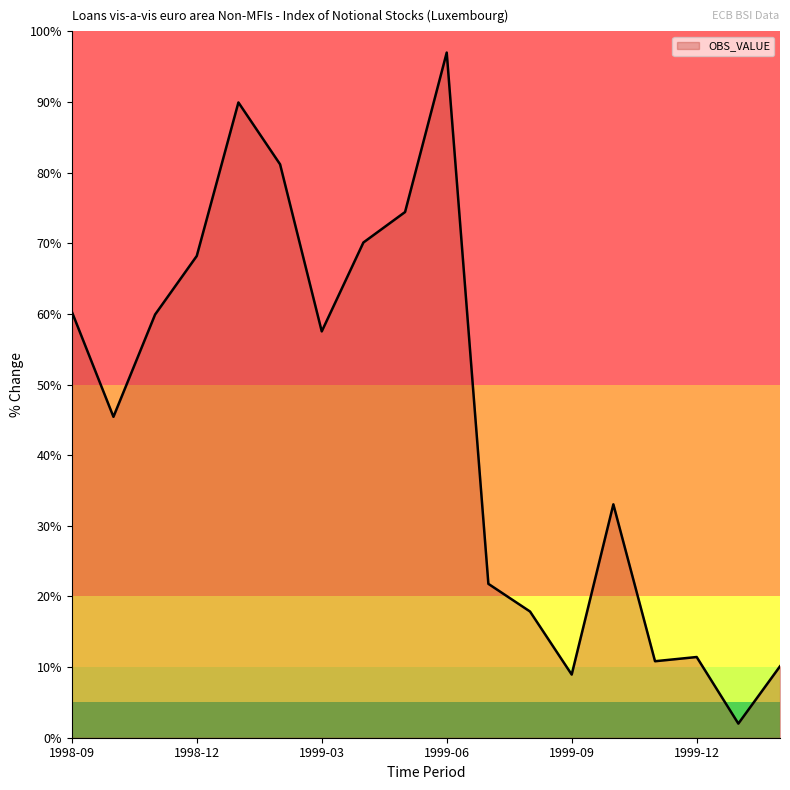

What is the difference between the maximum and minimum values?

95.0